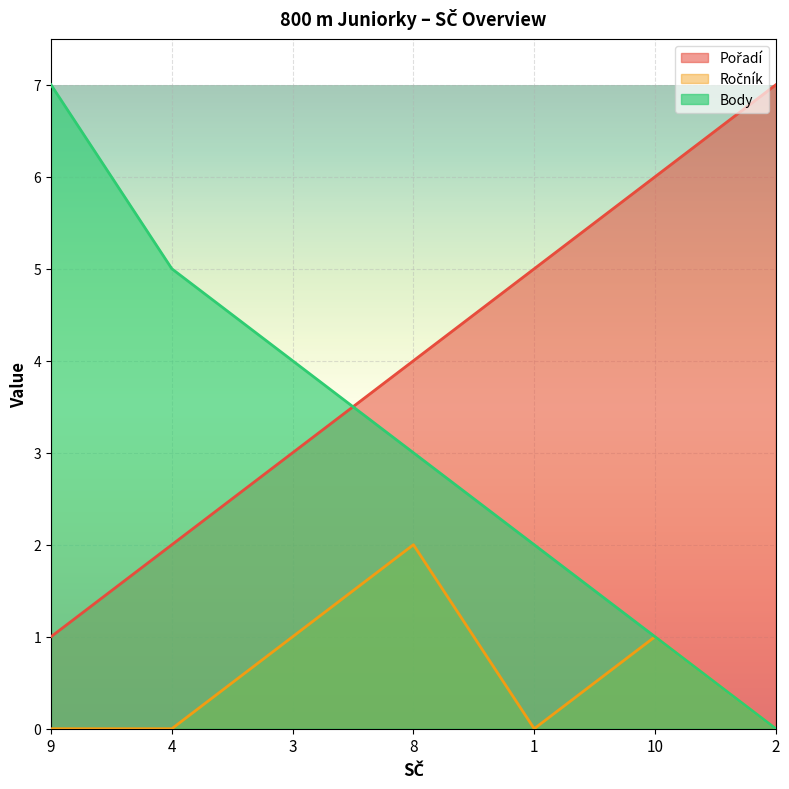

What is the spread (max minus min) of values at 10?

5